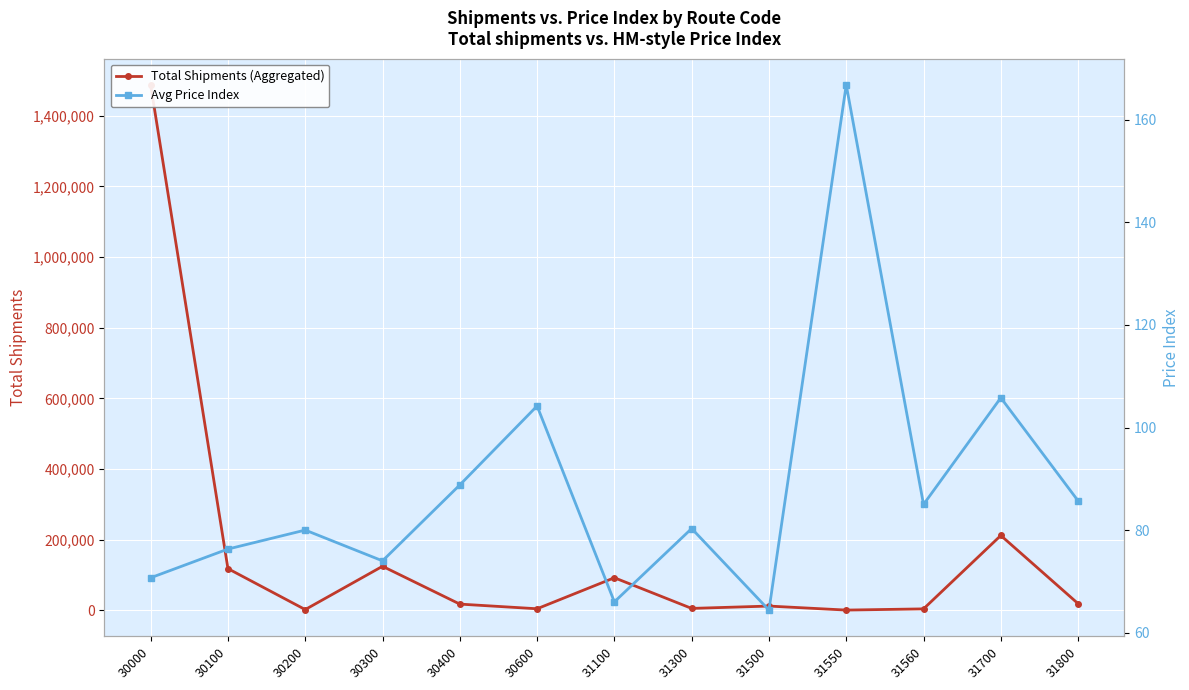

Reading right to left, list all the values displayed in this chart.

Total Shipments (Aggregated): 18835.0	211720.0	3987.0	577.0	11934.0	5296.0	92112.0	4300.0	17512.0	124540.0	2000.0	117931.0	1487016.0
Avg Price Index: 85.7	105.8	85.0	166.8	64.4	80.3	66.0	104.2	88.8	74.0	80.0	76.3	70.7